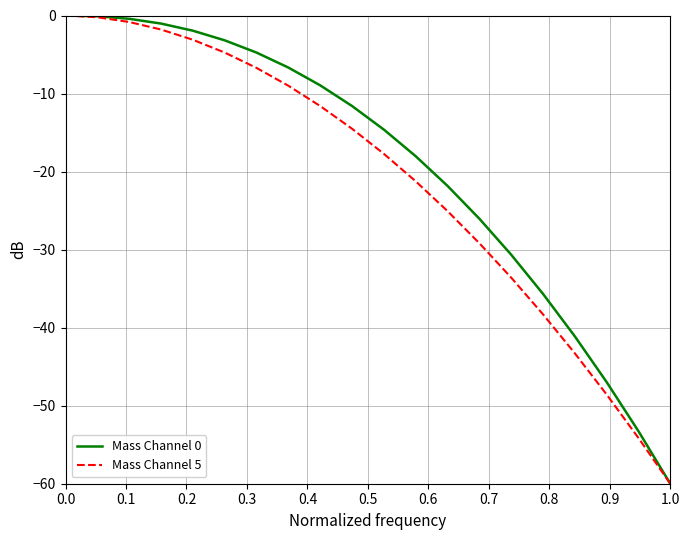

Does the chart display data point markers on the line(s)?

No